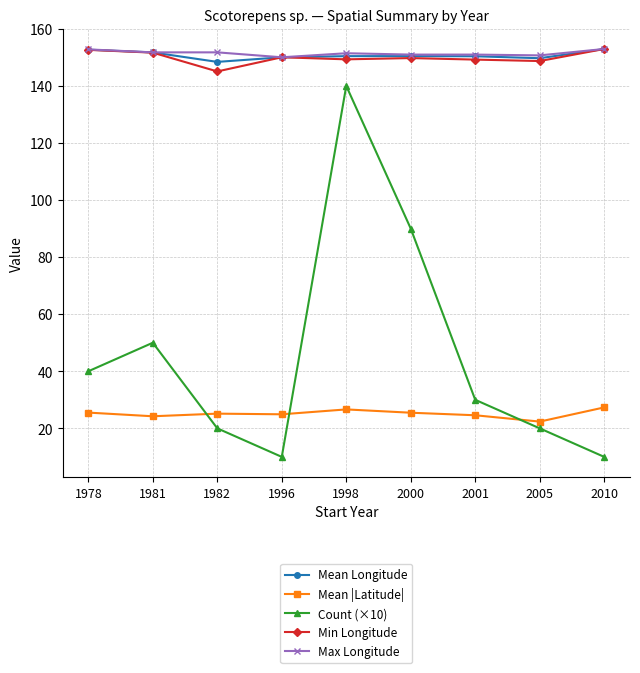

True or false: Min Longitude has a value of 233.9 at 1998.

False